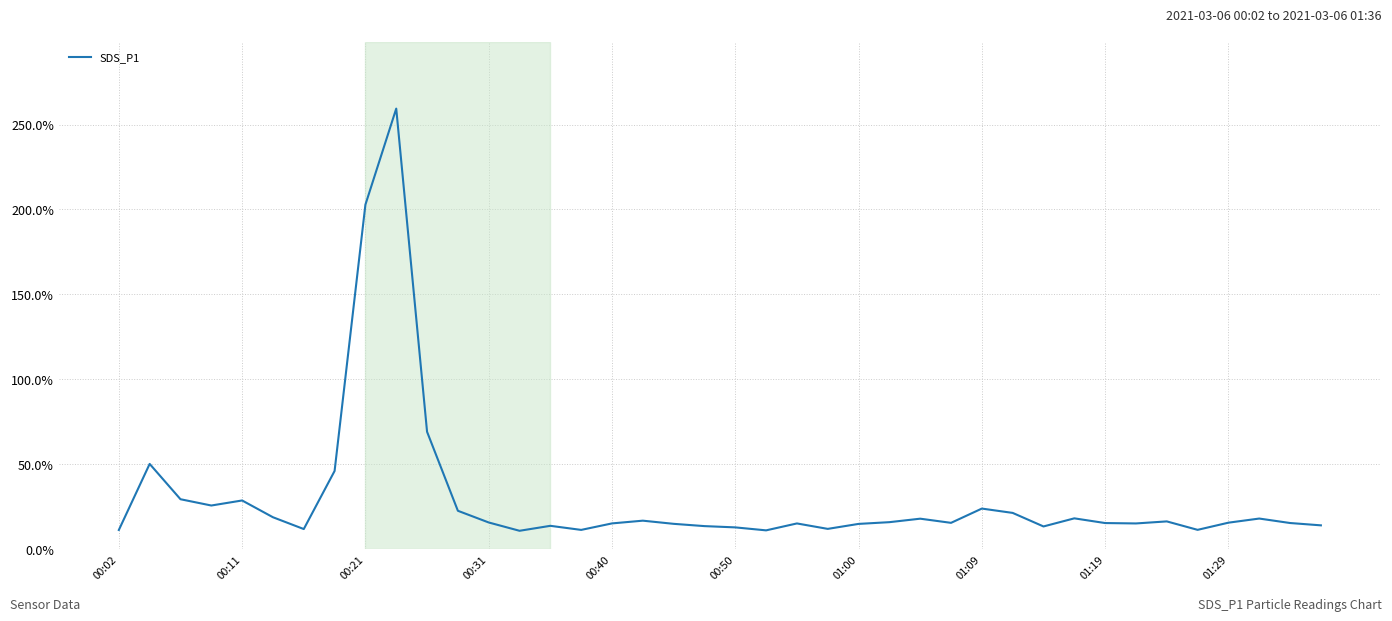

What is the minimum value shown in the chart?

10.9